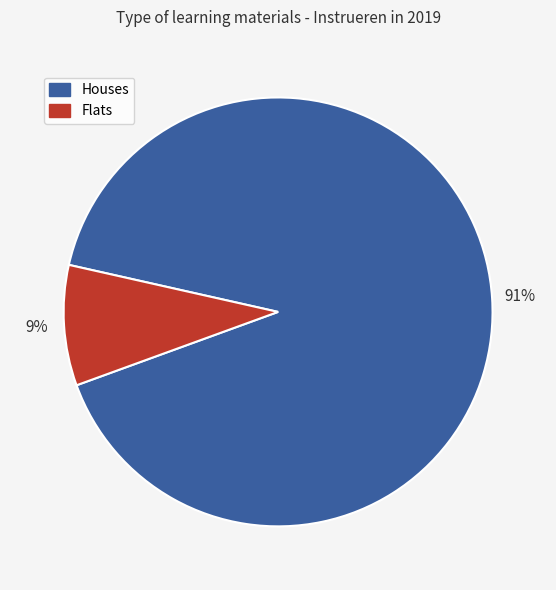

Does any single category account for the majority?

Yes